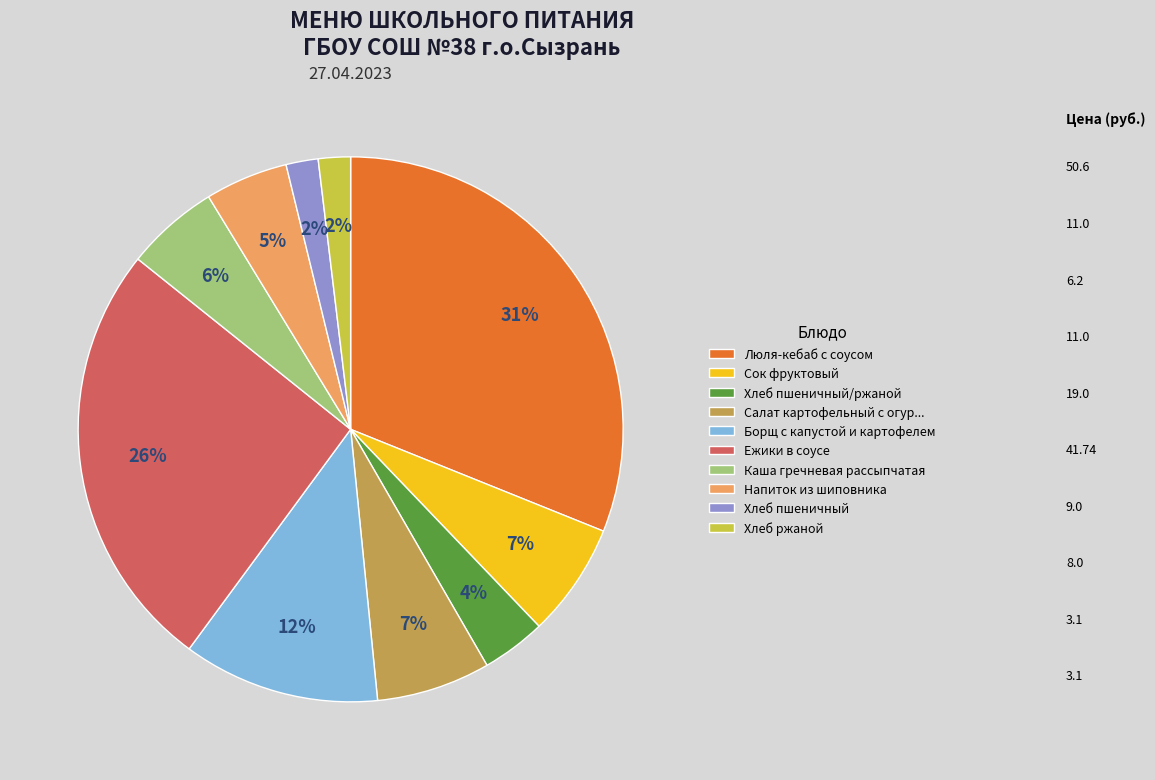

Which category has the biggest portion of the pie?

Люля-кебаб с соусом